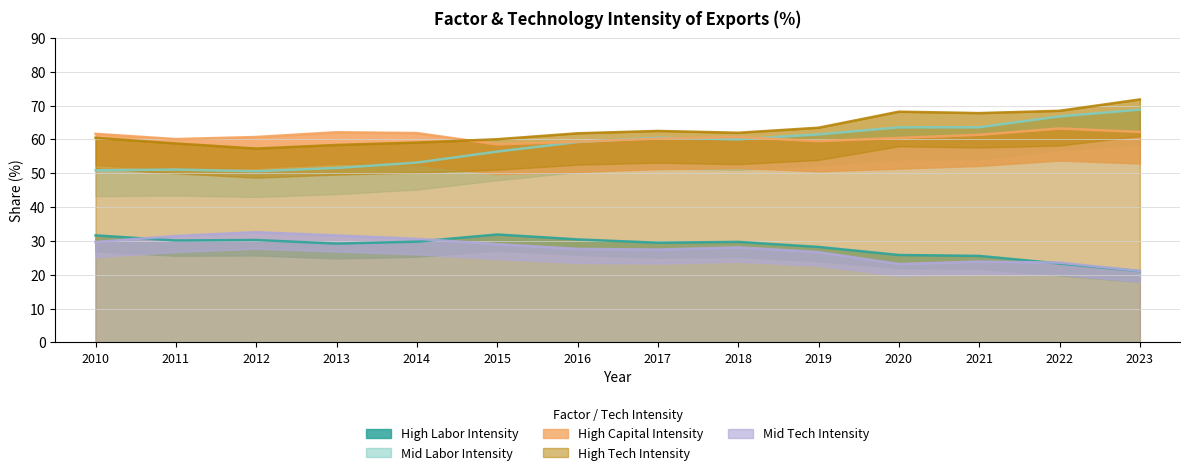

Reading left to right, list all the values displayed in this chart.

High Labor Intensity: 2010=31.6	2011=30.1	2012=30.3	2013=29.2	2014=29.8	2015=31.9	2016=30.4	2017=29.5	2018=29.7	2019=28.2	2020=25.8	2021=25.6	2022=23.3	2023=21.1
Mid Labor Intensity: 2010=50.9	2011=51.1	2012=50.6	2013=51.6	2014=53.1	2015=56.4	2016=59.2	2017=60.5	2018=60.0	2019=61.5	2020=63.6	2021=63.6	2022=66.8	2023=68.8
High Capital Intensity: 2010=61.6	2011=60.1	2012=60.7	2013=62.1	2014=61.9	2015=58.5	2016=59.3	2017=60.2	2018=60.7	2019=59.5	2020=60.4	2021=61.4	2022=63.2	2023=62.2
High Tech Intensity: 2010=60.5	2011=58.8	2012=57.3	2013=58.4	2014=59.1	2015=60.0	2016=61.8	2017=62.5	2018=62.0	2019=63.5	2020=68.2	2021=67.8	2022=68.5	2023=71.8
Mid Tech Intensity: 2010=29.7	2011=31.4	2012=32.6	2013=31.6	2014=30.6	2015=29.1	2016=27.6	2017=27.4	2018=28.1	2019=26.7	2020=23.2	2021=23.9	2022=23.6	2023=21.1